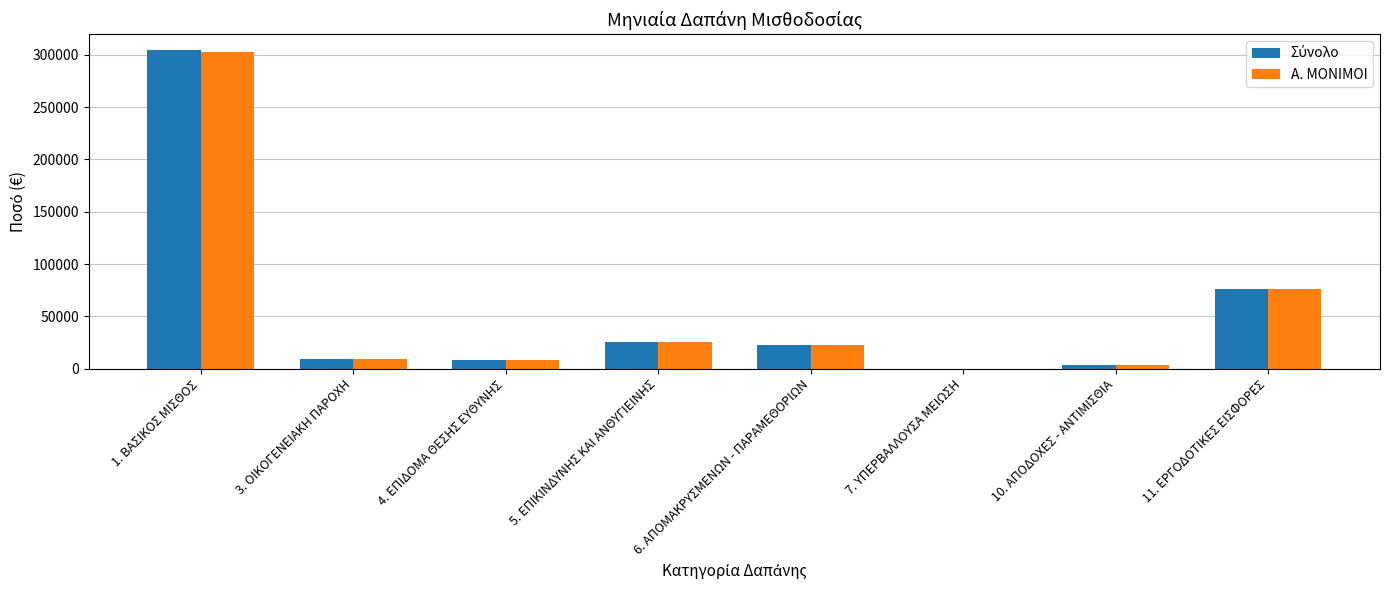

At which category is the sum across all series the highest?

1. ΒΑΣΙΚΟΣ ΜΙΣΘΟΣ